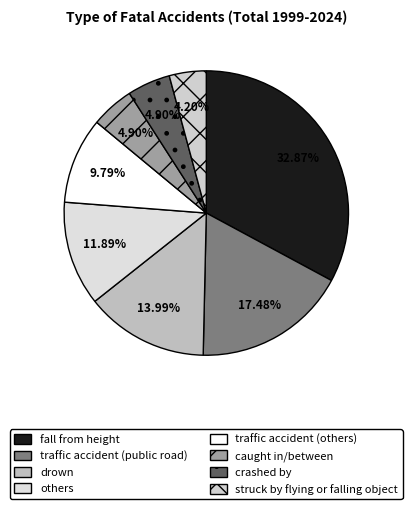

What percentage is the others slice, to the nearest percent?

12%